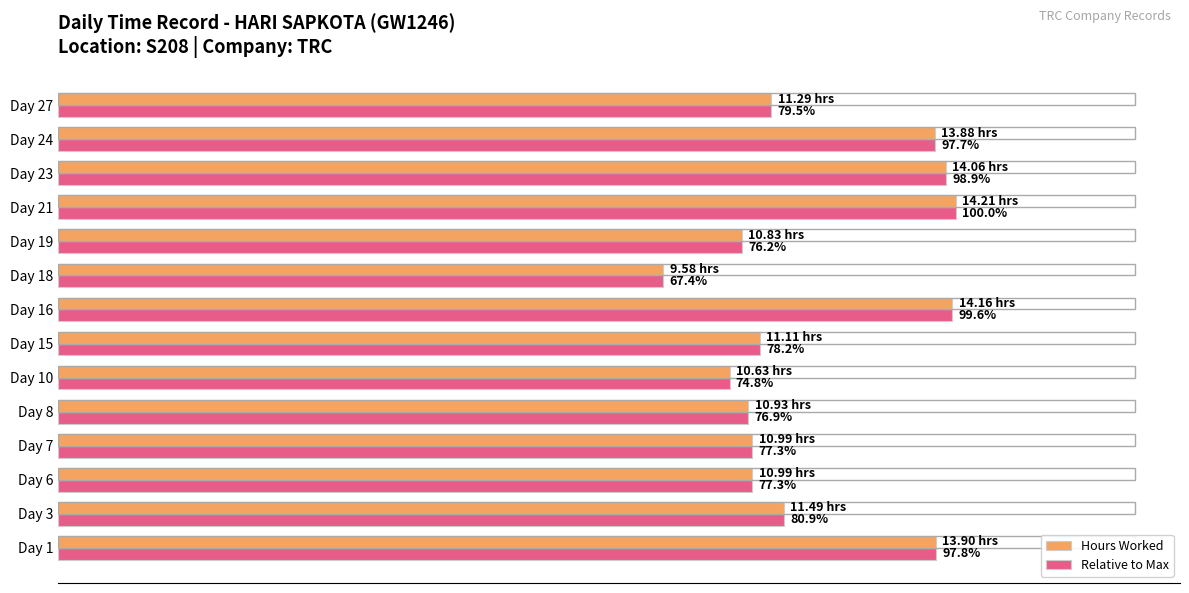

What are all the series names shown in the legend?

Hours Worked, Relative to Max